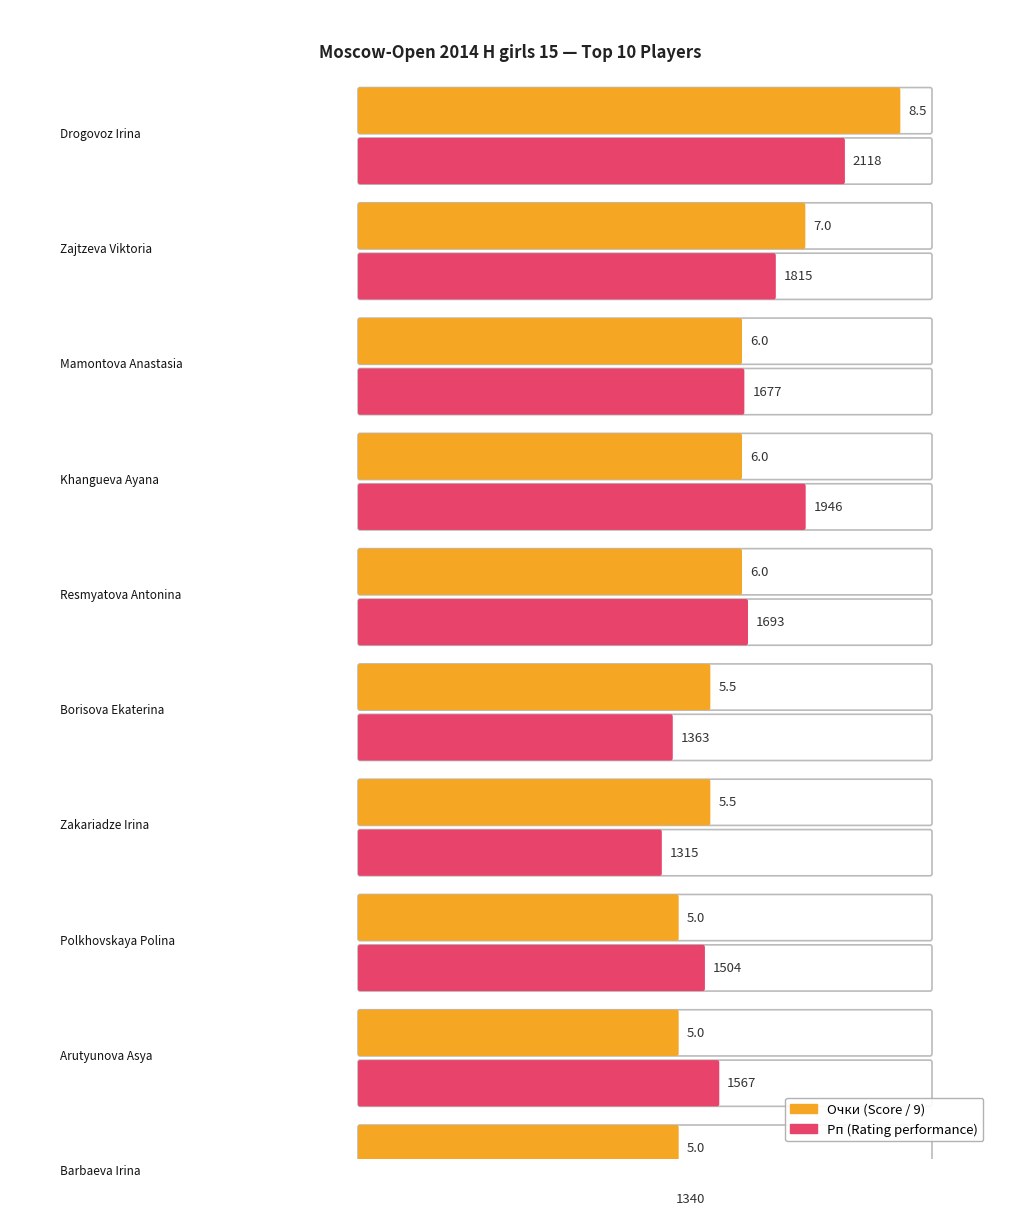

At which label does Очки reach its peak?

Drogovoz Irina